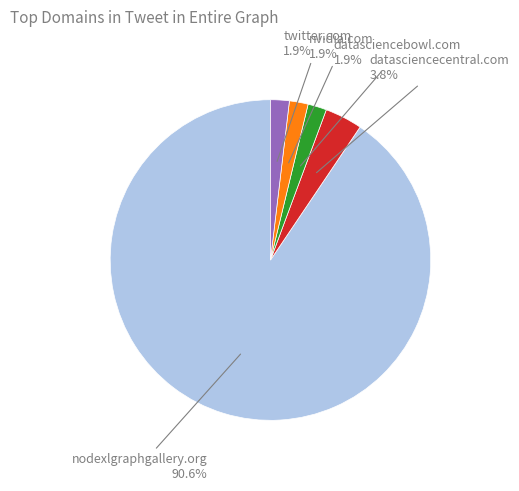

The datasciencecentral.com slice represents 4% of the pie. True or false?

True